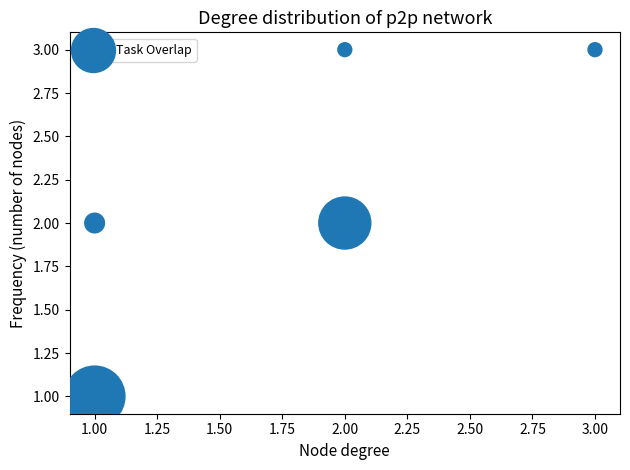

List the coordinates of all points as (Y, X) pairs, reading left to right.

(2, 1)  (1, 1)  (3, 2)  (2, 2)  (3, 3)